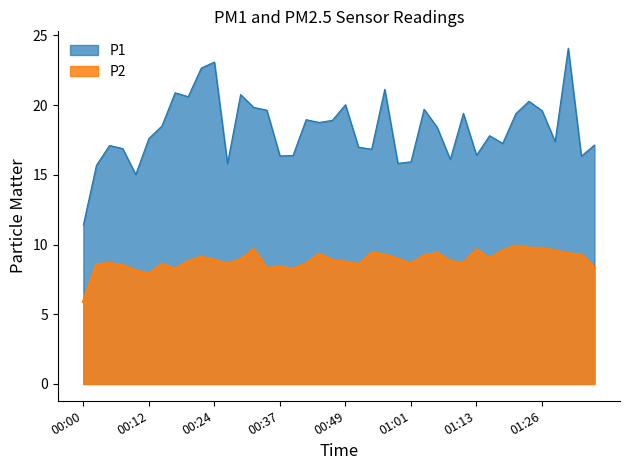

Which series changed the most between 00:02 and 00:19?

P1